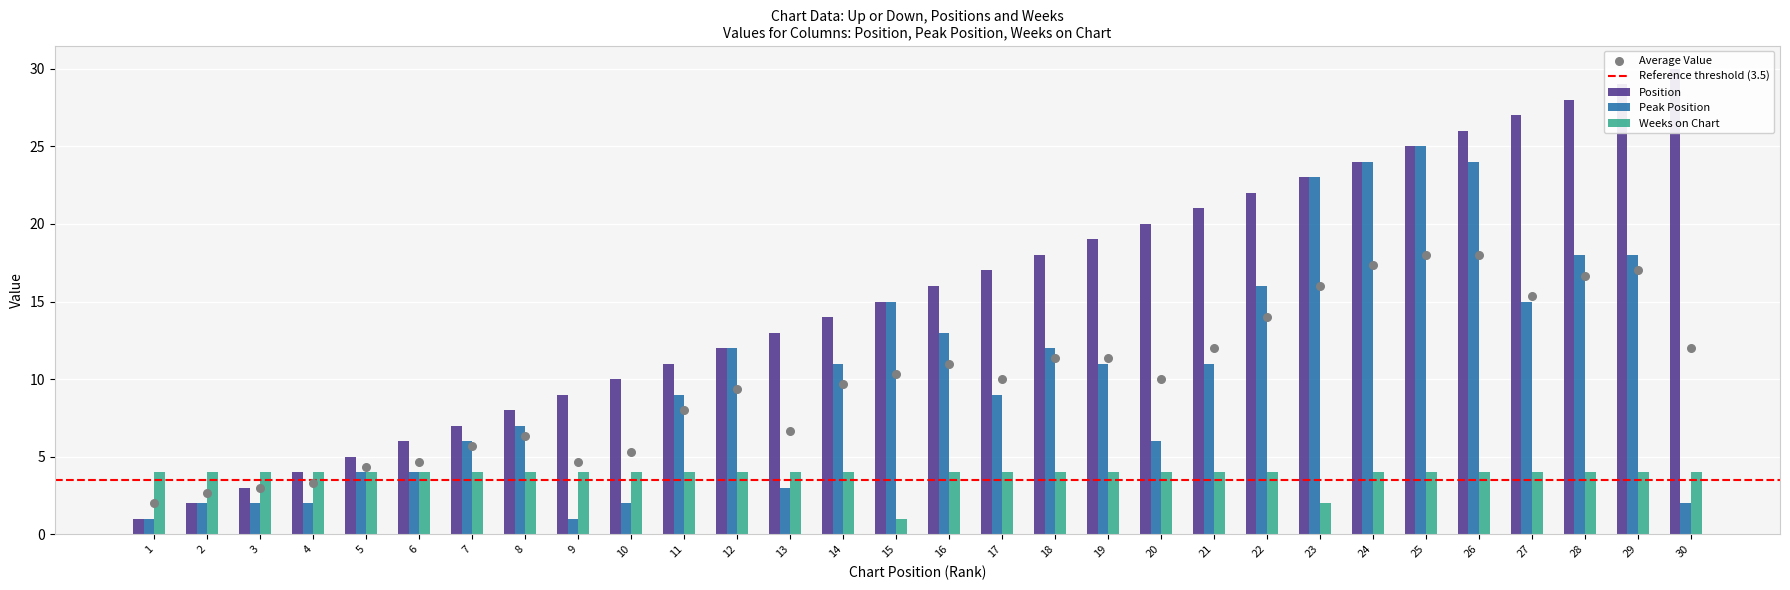

Which series has the largest total across all categories?

Position